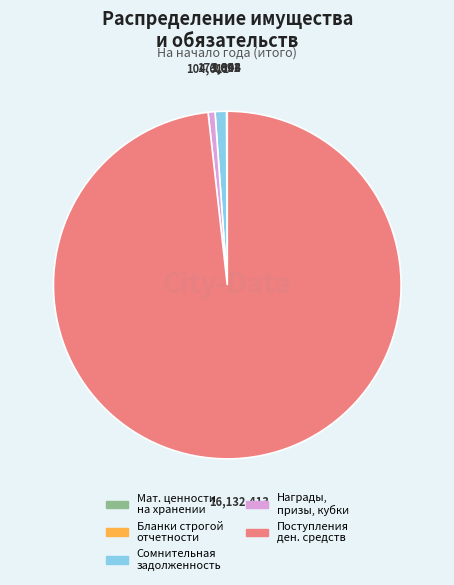

Is there any slice that represents more than half of the pie?

Yes